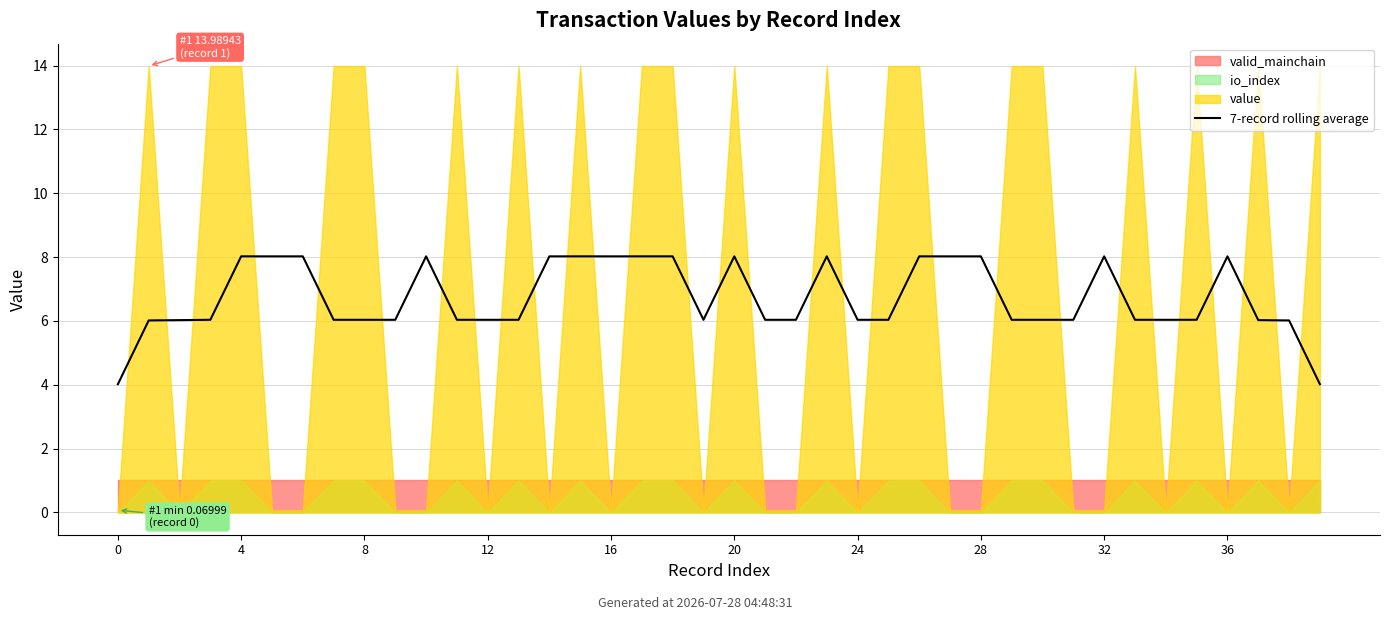

The chart shows a value of 12.3 at 16. True or false?

False